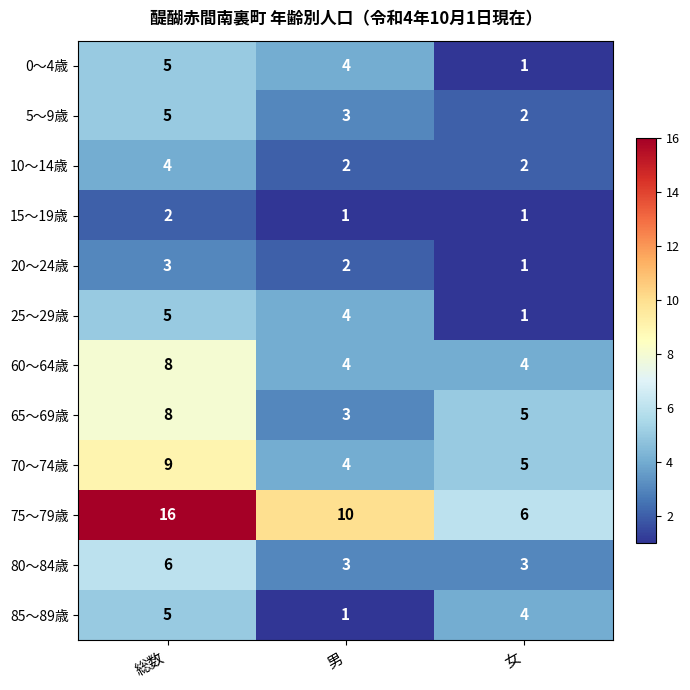

The 60〜64歳 series shows 2 at 男. True or false?

False